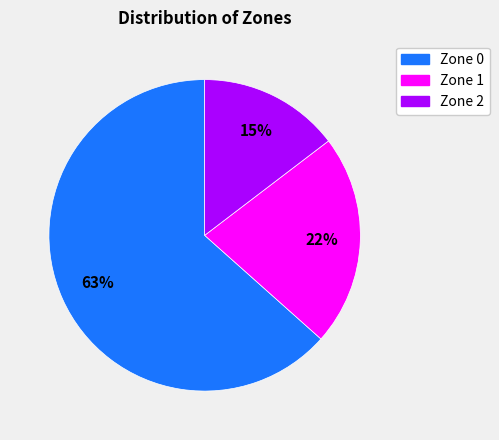

Is it true that Zone 2 is 1% of the pie?

False